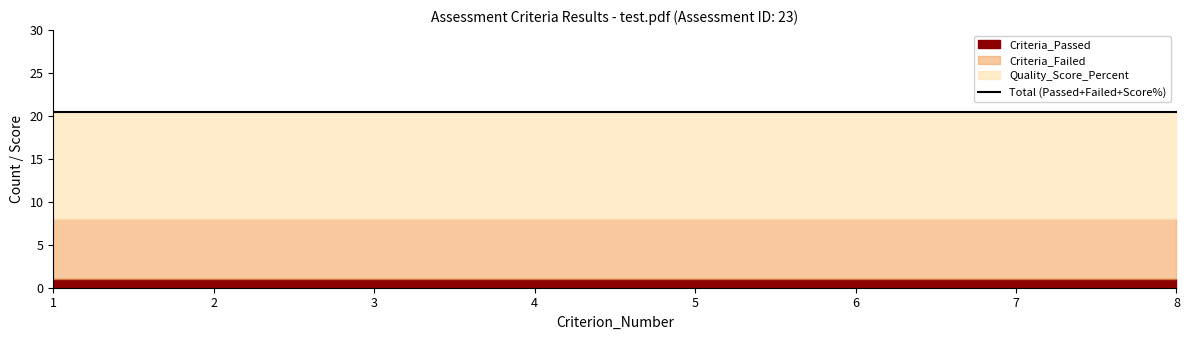

True or false: Criteria_Failed and Quality_Score_Percent intersect in this chart.

False